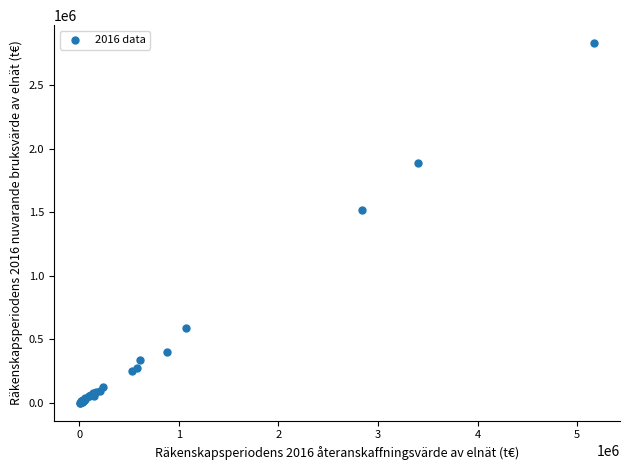

What Y value in the scatter plot is closest to 1416329?

1522099.8